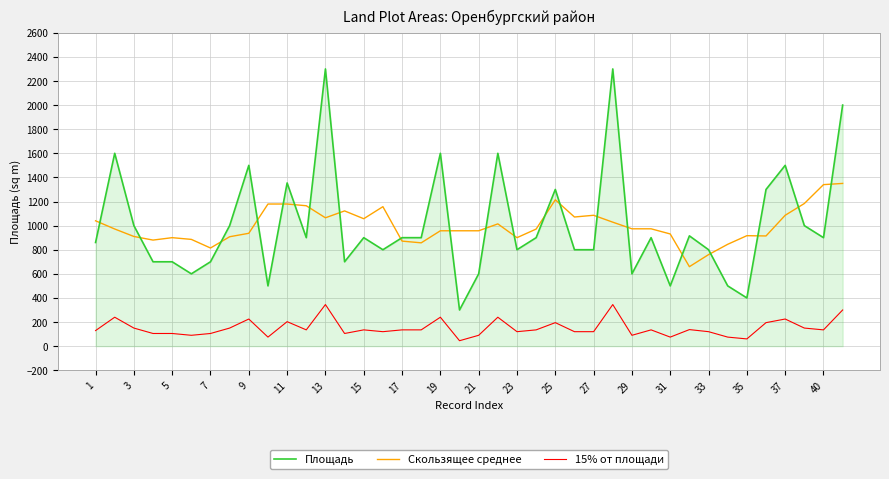

Which series has the widest spread of values?

Площадь